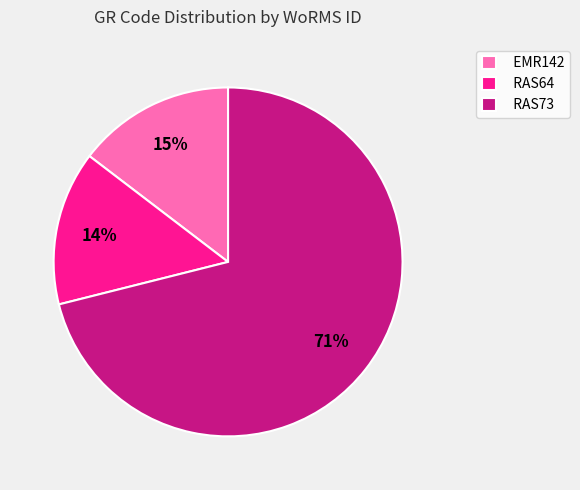

Count the number of slices in the pie.

3